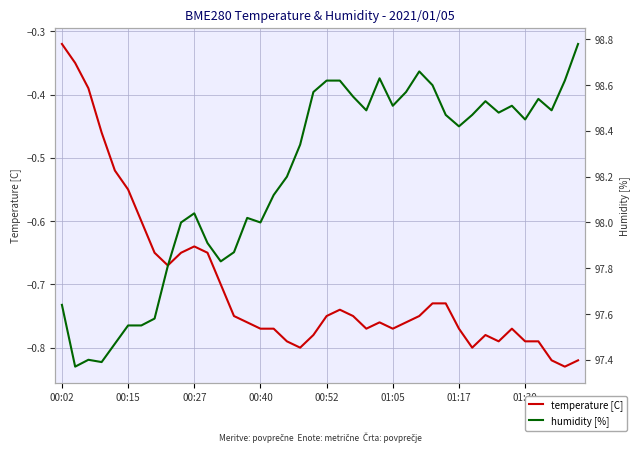

At which category does temperature [C] reach its first local valley?

8